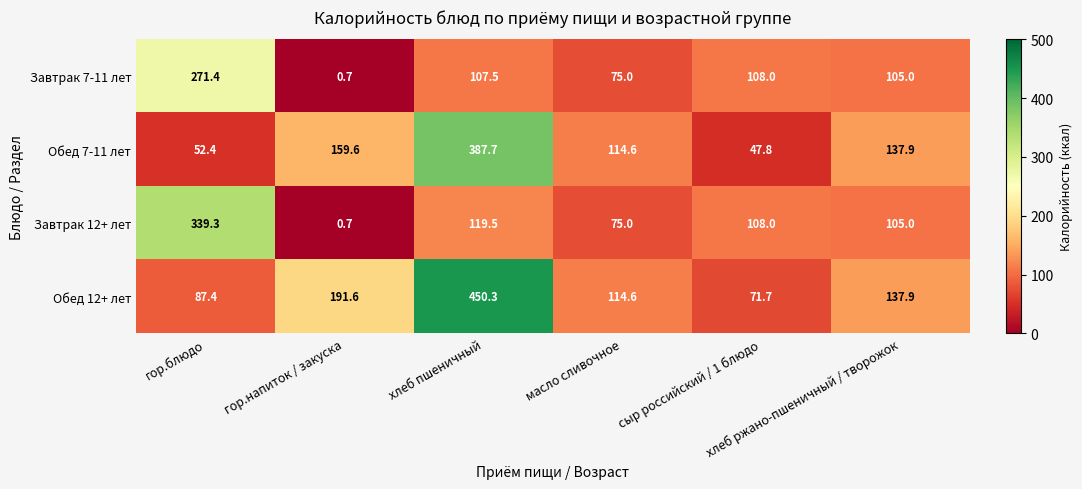

Rank the series by their maximum value, from lowest to highest.

Завтрак 7-11 лет, Завтрак 12+ лет, Обед 7-11 лет, Обед 12+ лет